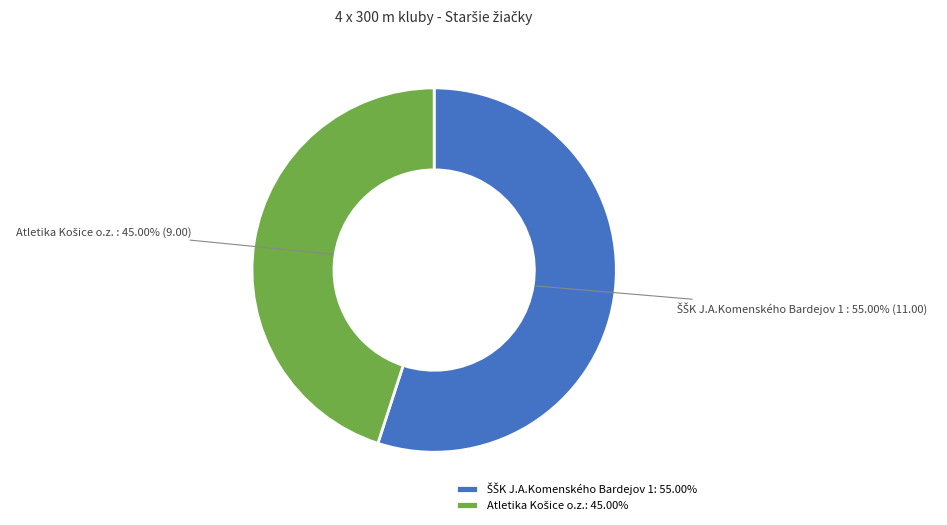

Is there a majority slice in this chart?

Yes